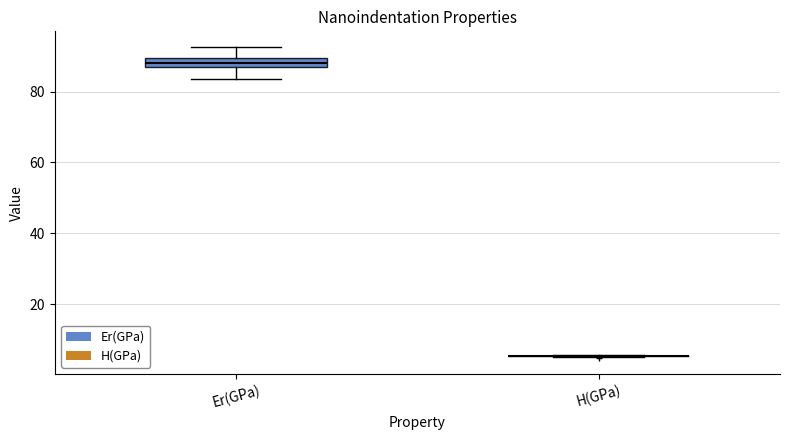

Comparing the boxes themselves (not the whiskers), which one is the tallest?

Er(GPa)